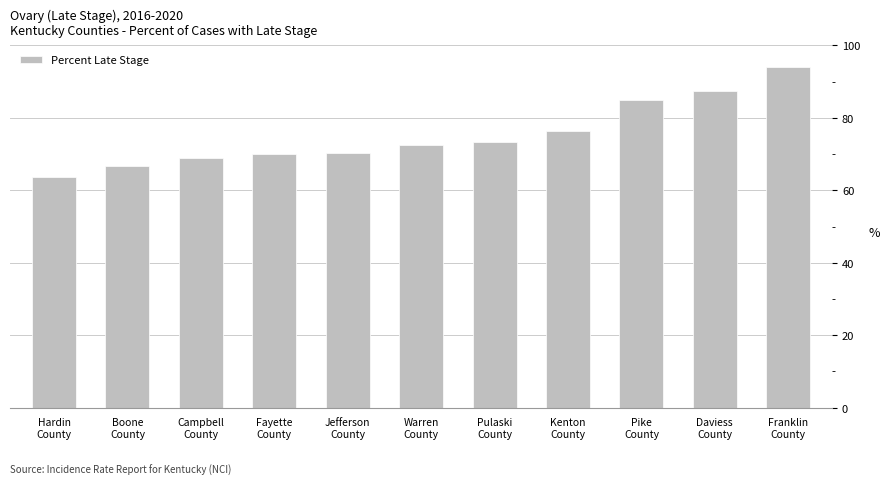

Are the bars grouped side by side (vs. stacked)?

No